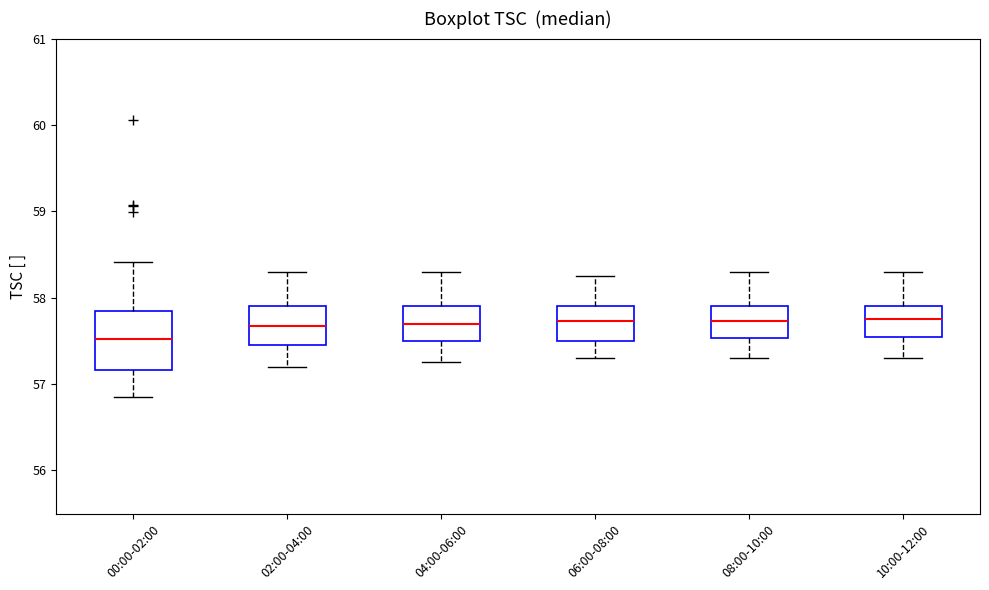

Where does the lower whisker of the box for 04:00-06:00 end on the y-axis? The values are not printed on the chart, so give them approximately, as read against the axis.

57.3